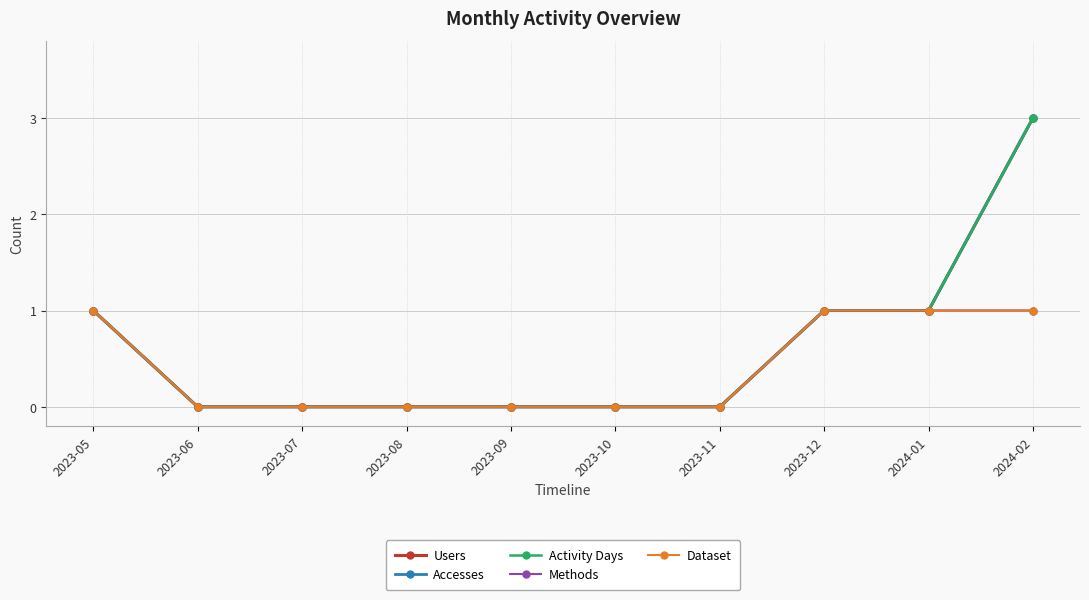

True or false: Activity Days and Dataset intersect in this chart.

False